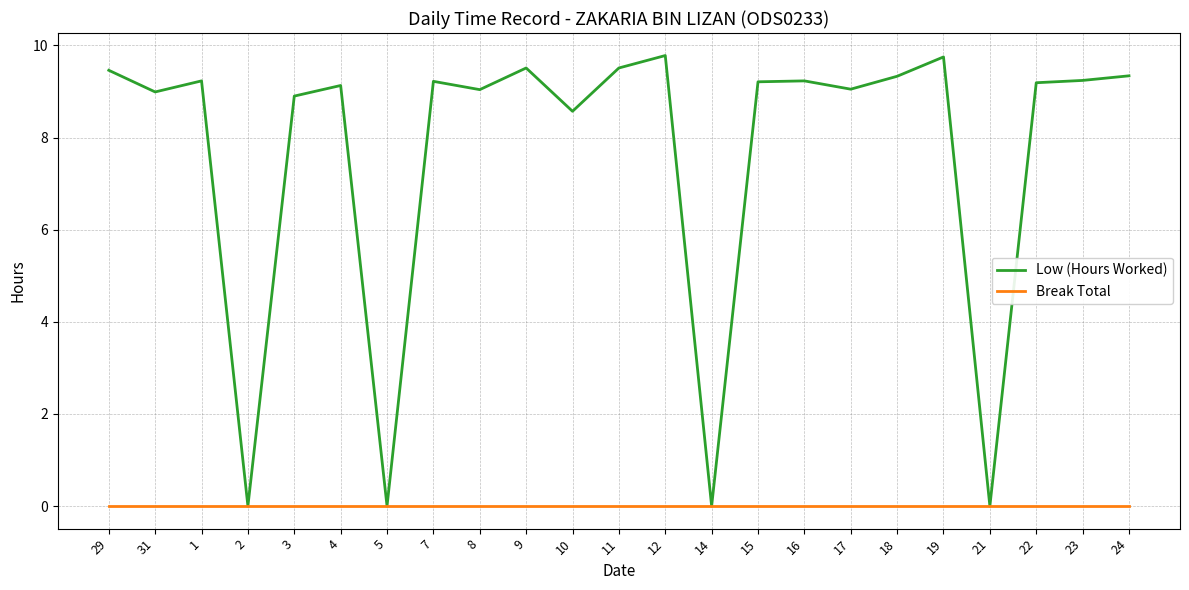

Does the chart have visible grid lines?

Yes